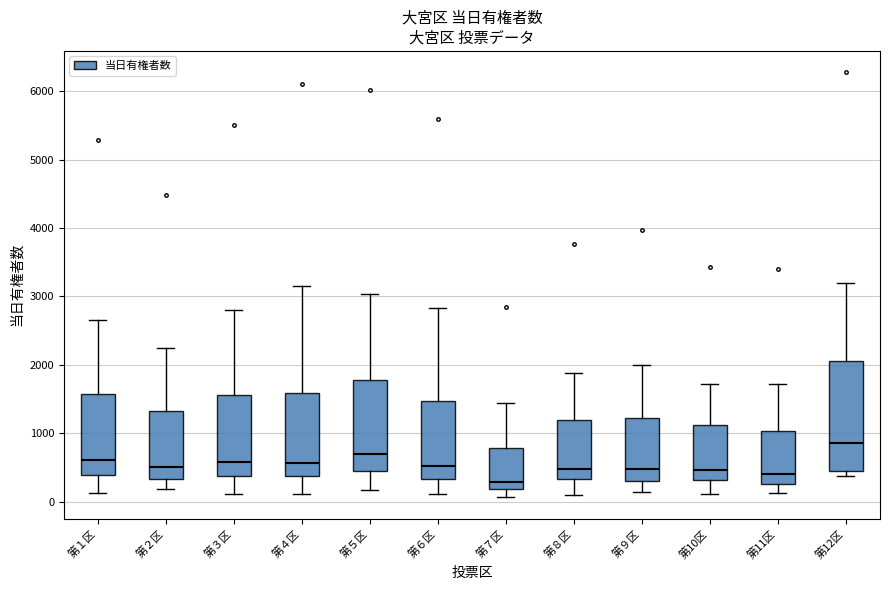

Which box's median line is the highest?

第12区